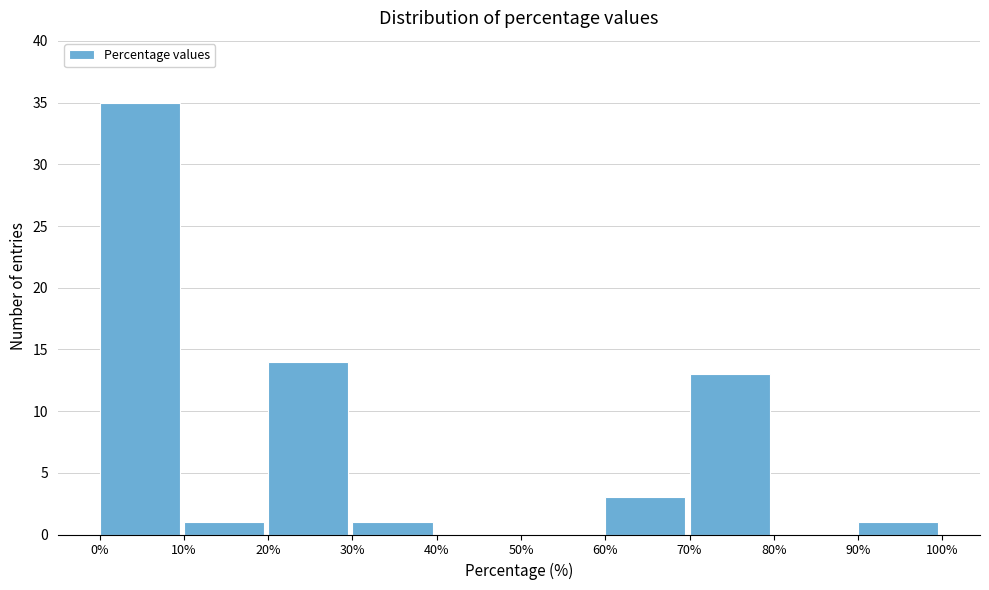

Reading left to right, list every bar in this chart as the range it spans on the x-axis followed by its height. The values are not printed on the chart, so give them approximately, as read against the axis.

0% to 10%: 35
10% to 20%: 1
20% to 30%: 14
30% to 40%: 1
40% to 50%: 0
50% to 60%: 0
60% to 70%: 3
70% to 80%: 13
80% to 90%: 0
90% to 100%: 1